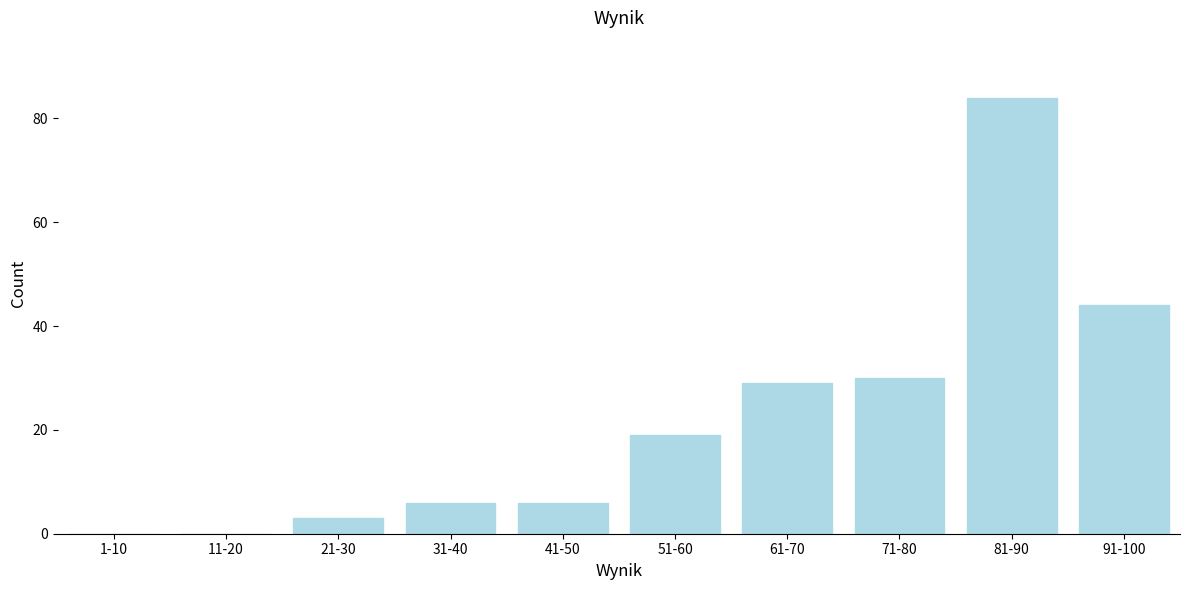

Reading right to left, list all the values displayed in this chart.

91-100=44	81-90=84	71-80=30	61-70=29	51-60=19	41-50=6	31-40=6	21-30=3	11-20=0	1-10=0